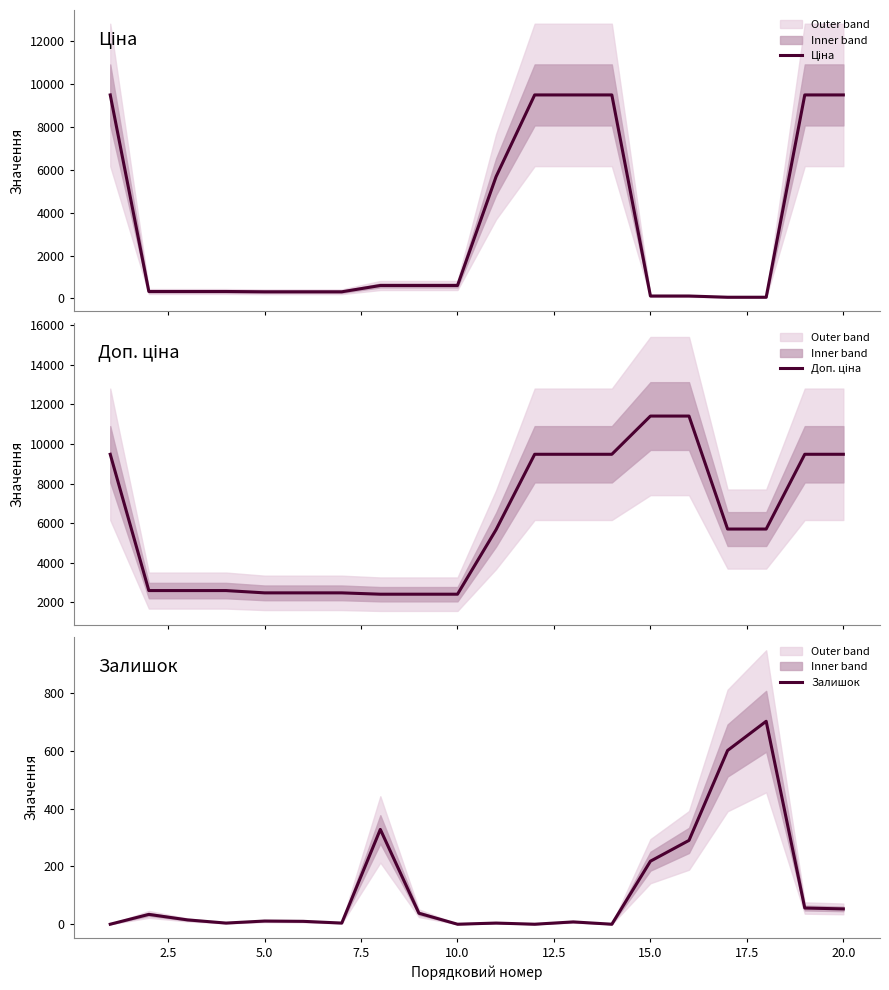

Rank the series by their average value, from lowest to highest.

Залишок, Ціна, Доп. ціна